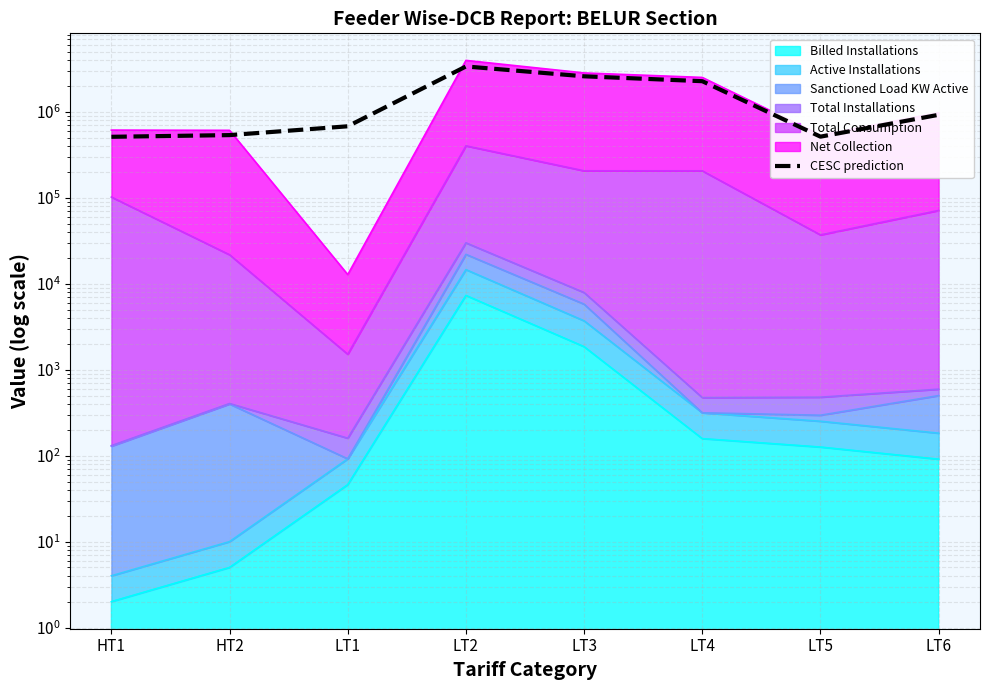

What is the label of the 7th point from the right?

HT2